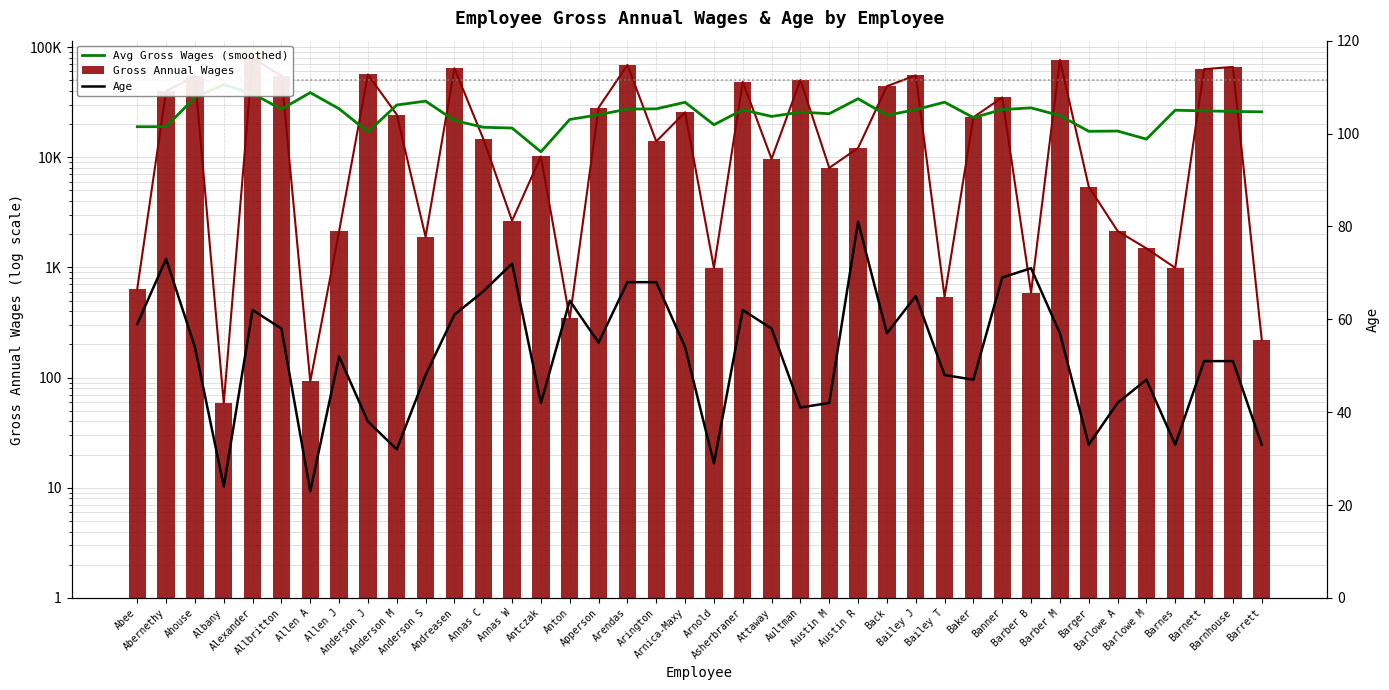

Where does the Avg Gross Wages (smoothed) series first go above 26016?

Ahouse